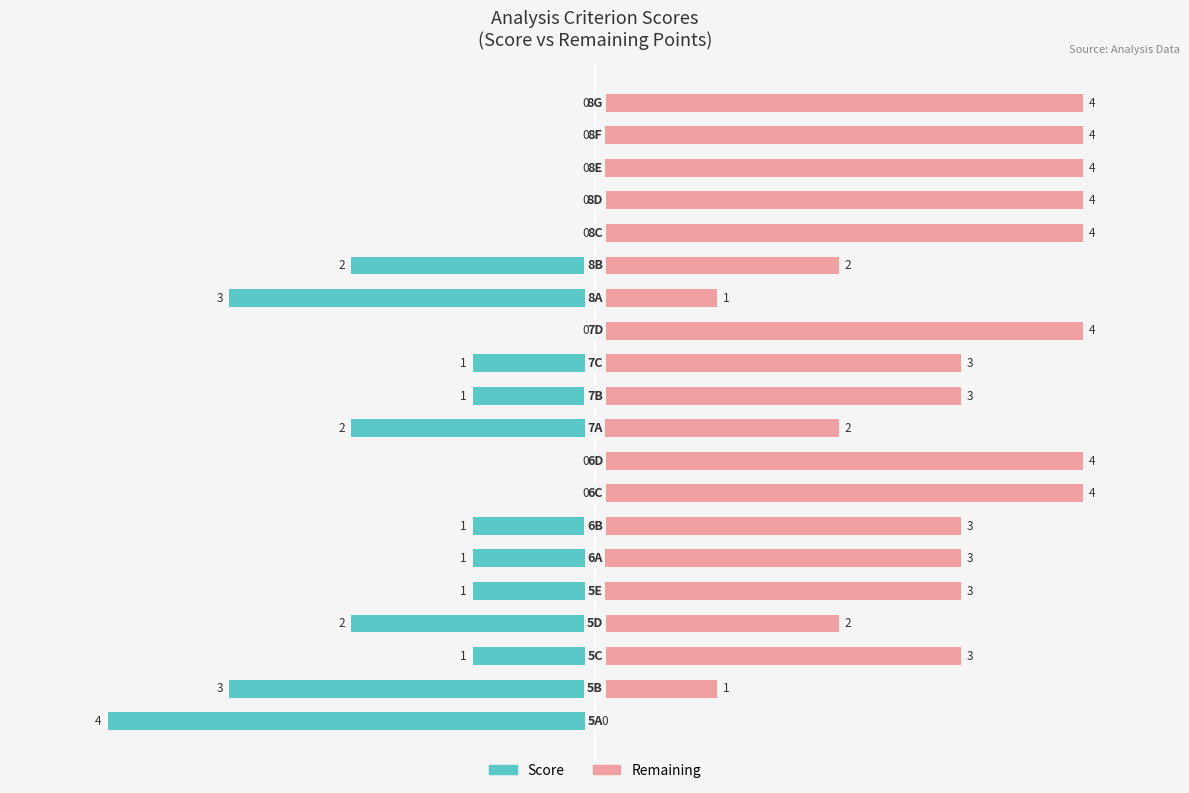

What are all the series names shown in the legend?

Score, Remaining